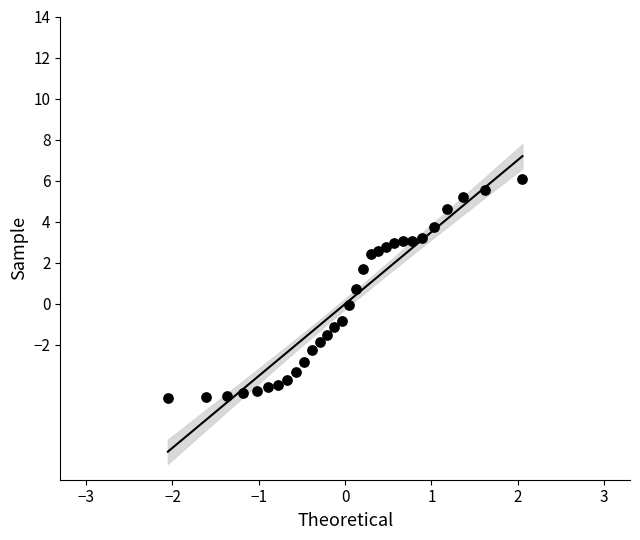

What is the range of X values (max minus min)?

4.1